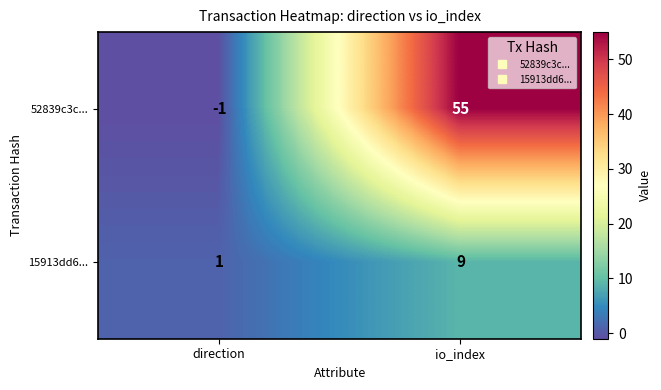

How many distinct data groups are displayed?

2